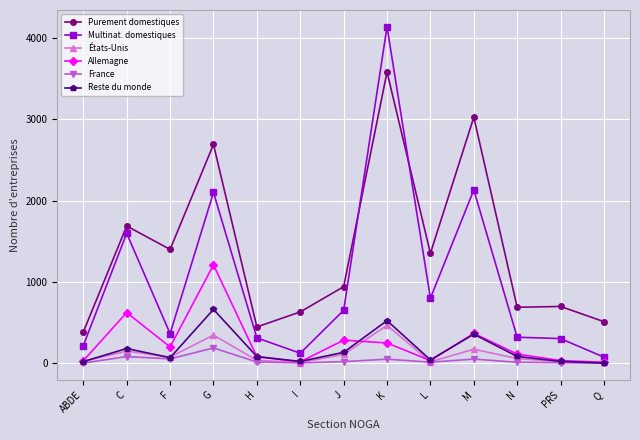

What is the spread (max minus min) of values at H?

431